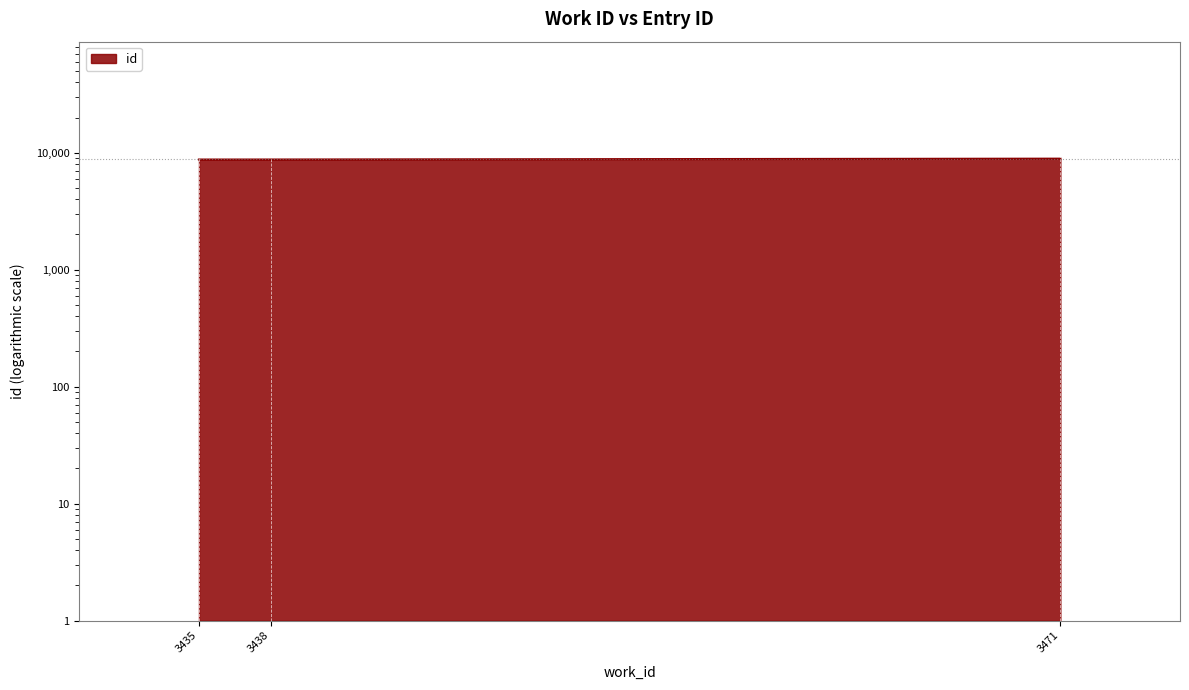

What is the sum of the values at 3471 and 3435?

17644